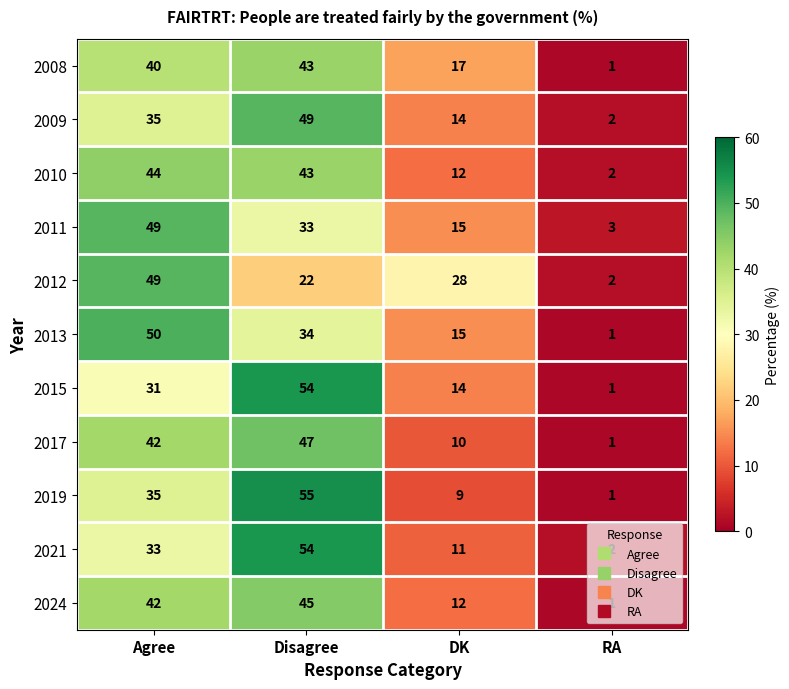

Between Agree and DK, which series saw the biggest shift?

2013